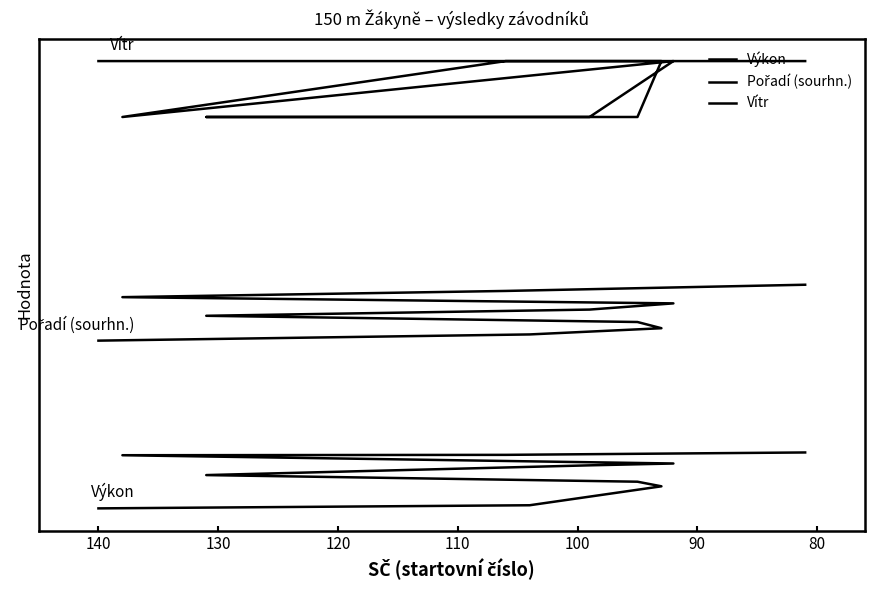

What is the sum of all Výkon values?

24.0